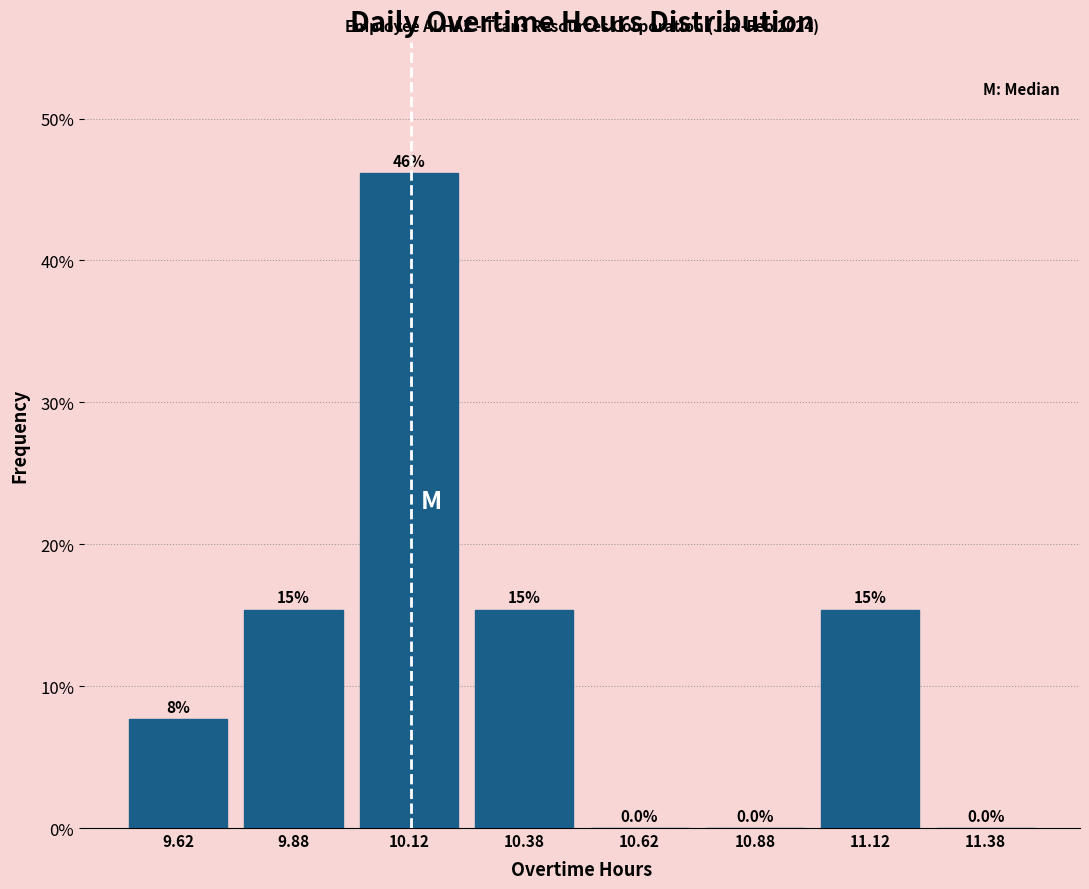

Which range on the x-axis has the tallest bar?

10.00 to 10.25